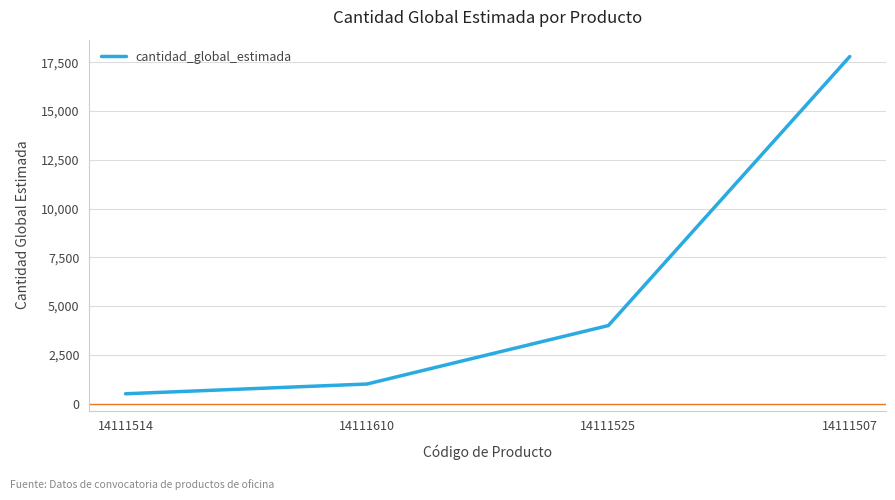

What is the sum of the values at 14111610 and 14111514?

1500